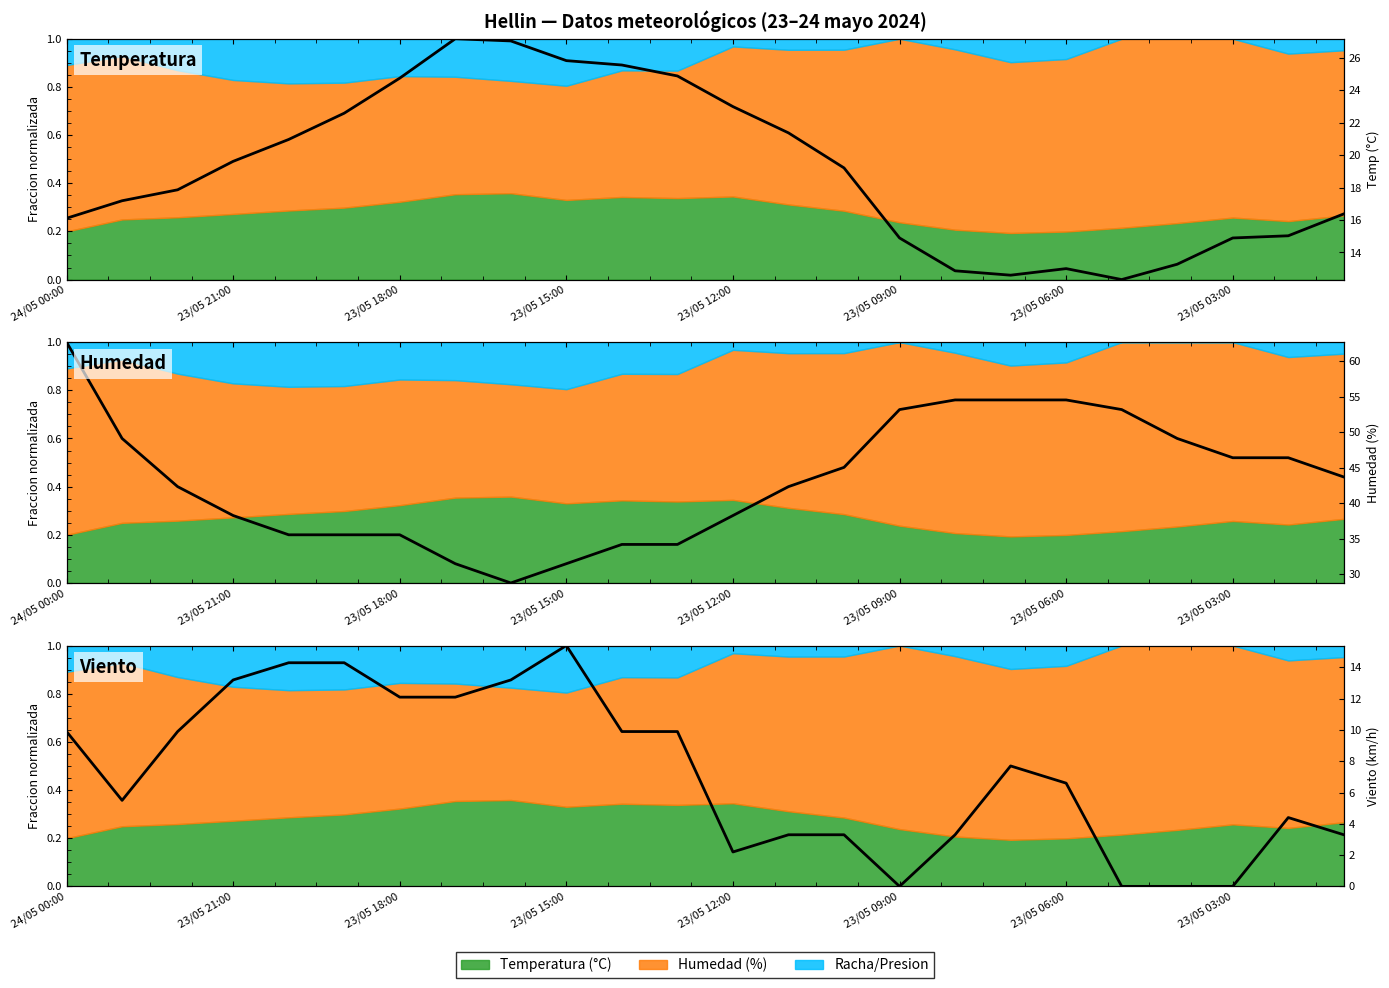

What is the sum of the Viento (norm) values at 8 and 23/05 06:00?

1.6